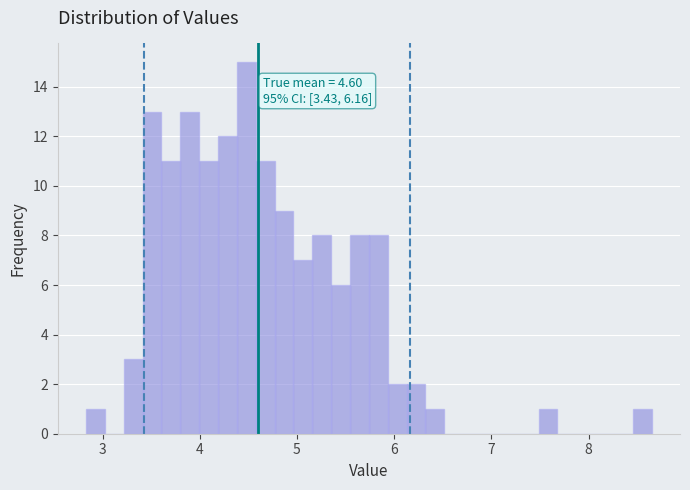

Read against the x-axis, roughly where is the centre of the tallest bar?

4.5